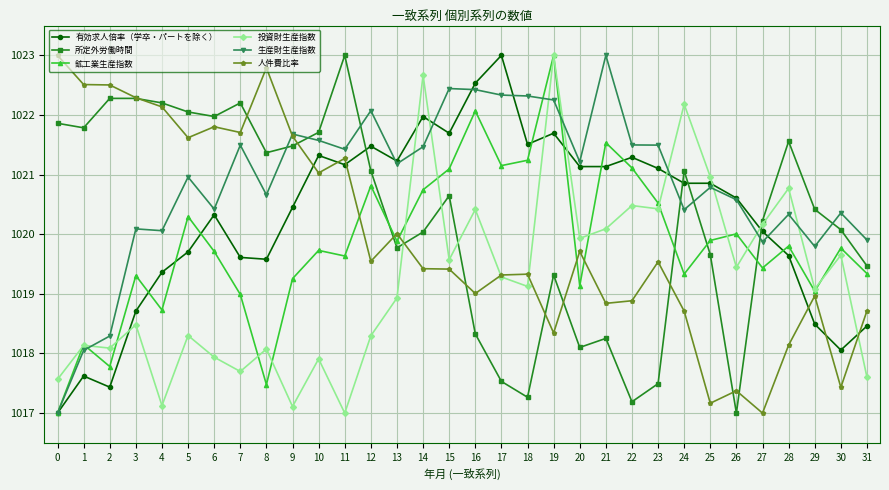

What is the sum of the 鉱工業生産指数 values at 3 and 19?

2042.3